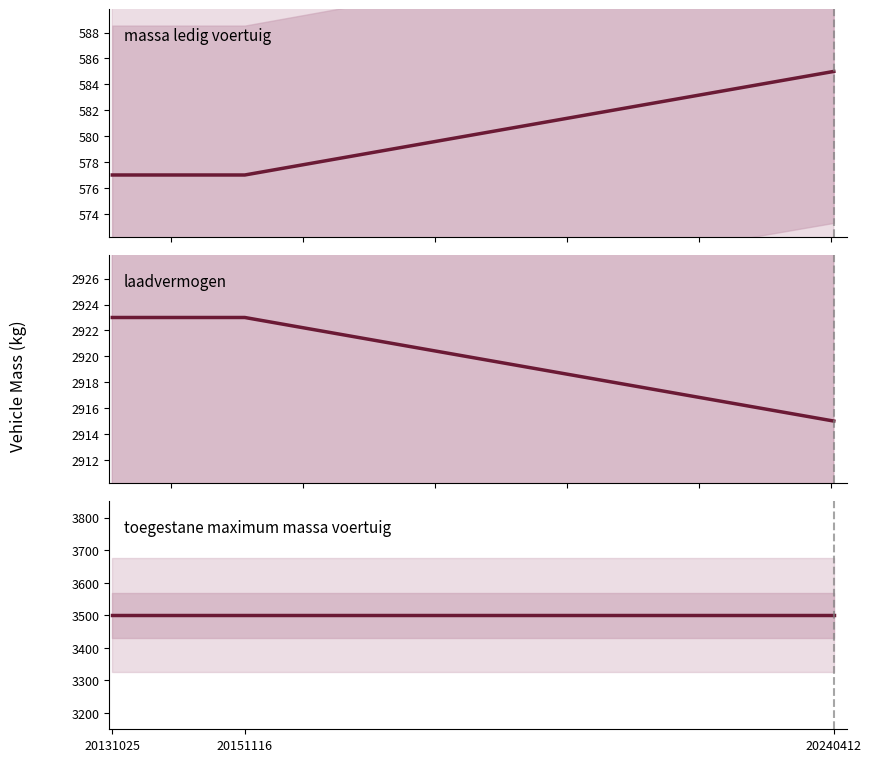

True or false: laadvermogen has a value of 695 at 20151116.

False